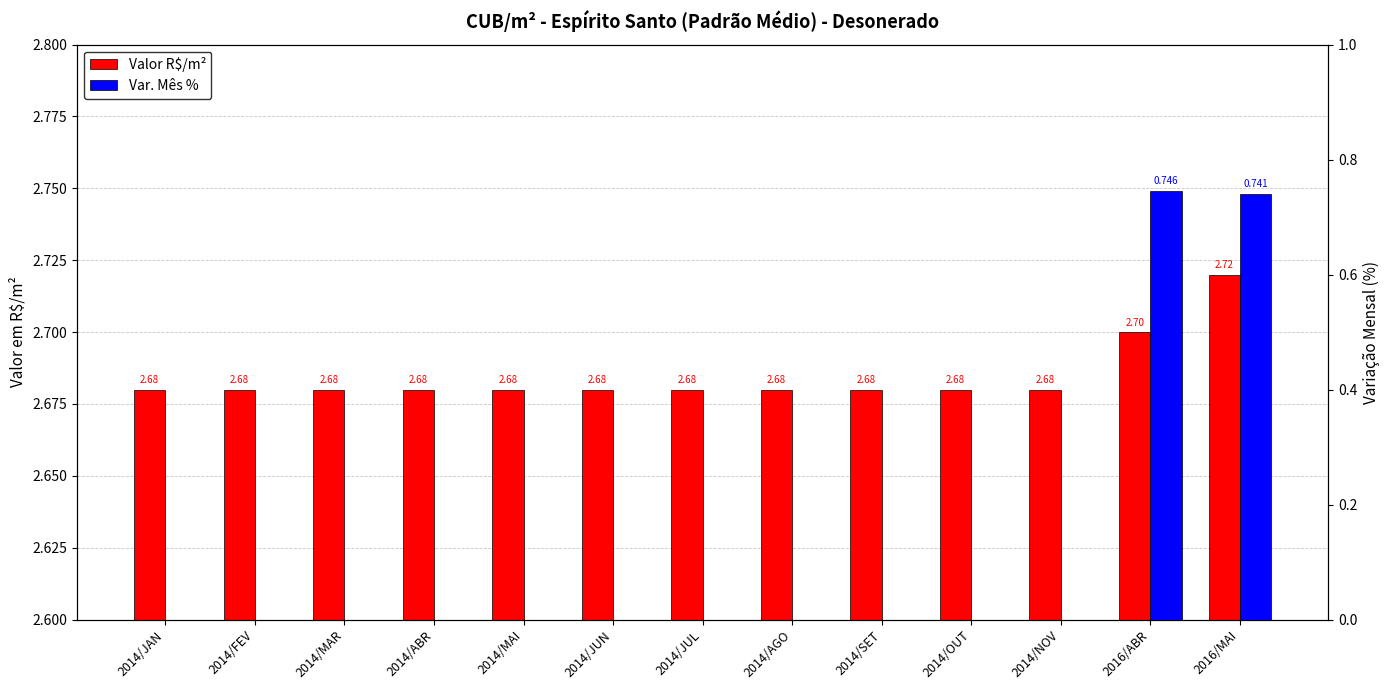

How many bars are there in each group?

2